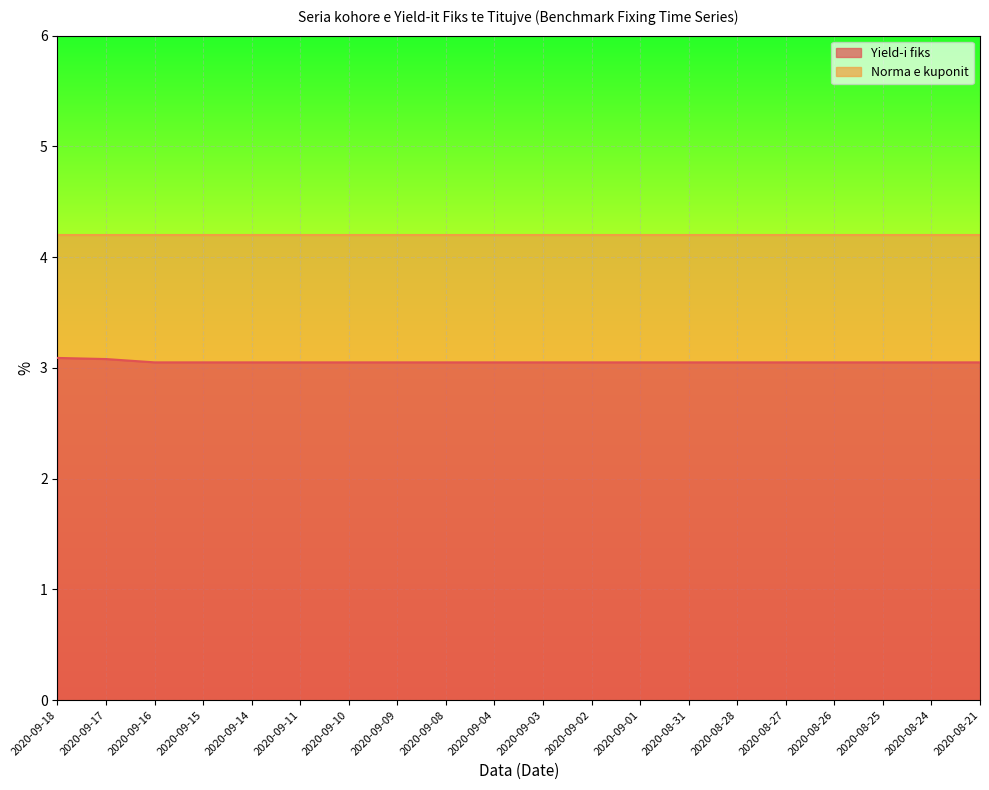

Which has a higher value, 2020-09-18 or 2020-09-01?

2020-09-18